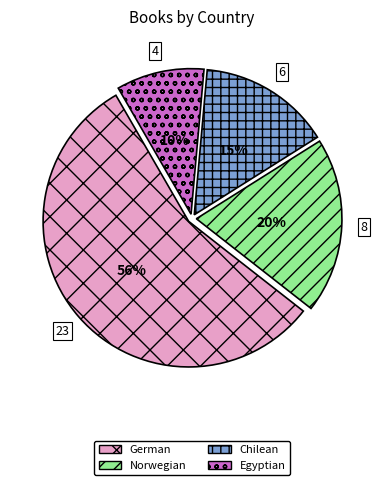

To the nearest percent, what is the difference between the largest and smallest slice percentages?

46%